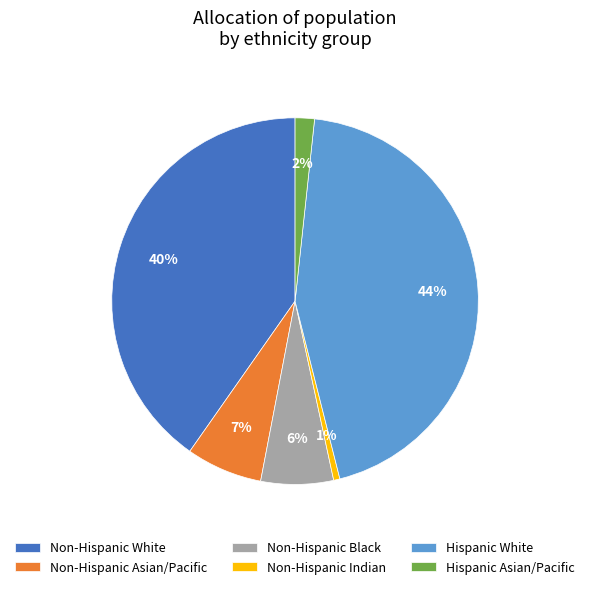

Do Non-Hispanic Indian and Hispanic Asian/Pacific together represent more than half of the pie?

No